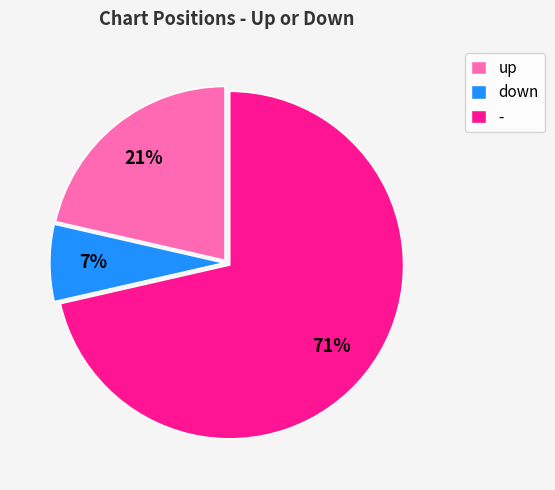

What is the ratio of the value at up to the value at -?

0.3